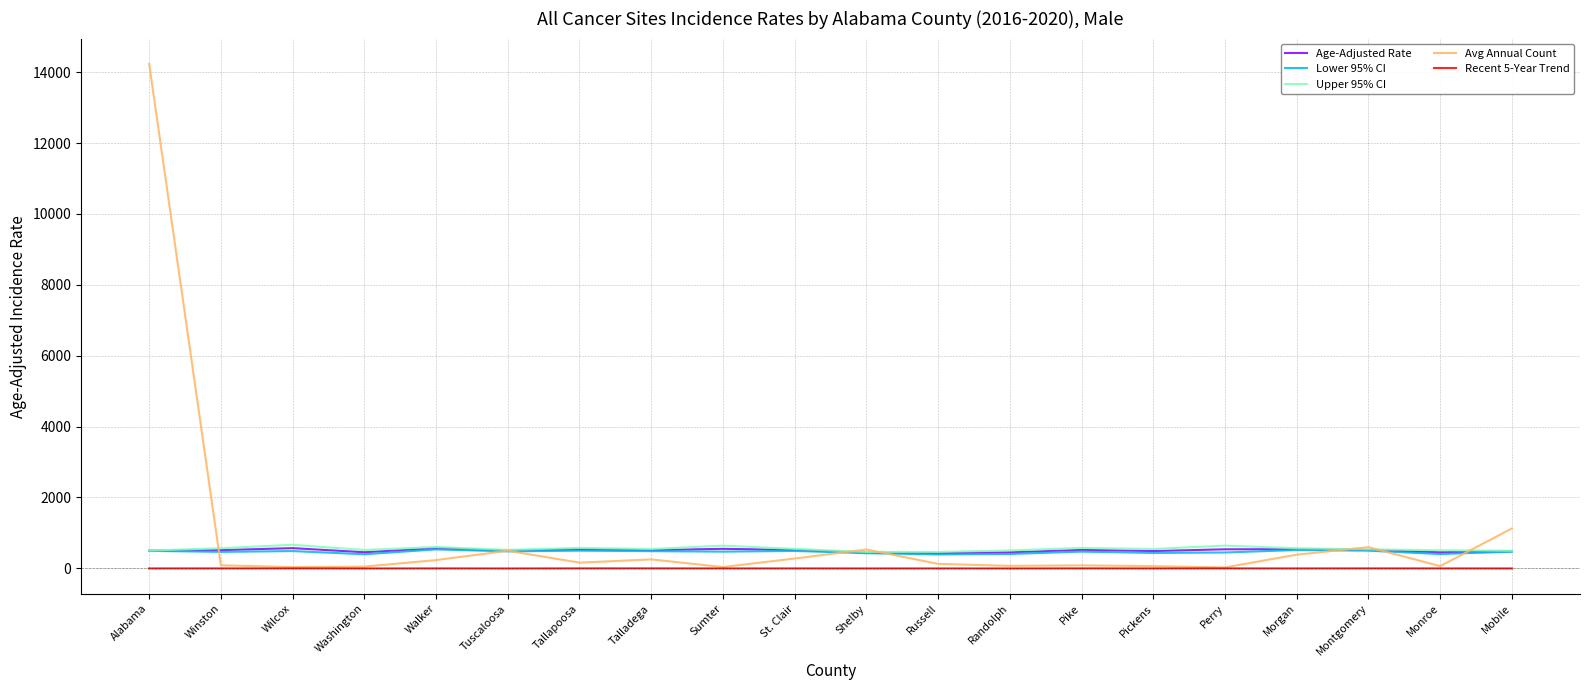

What is the spread (max minus min) of values at Montgomery?

599.0